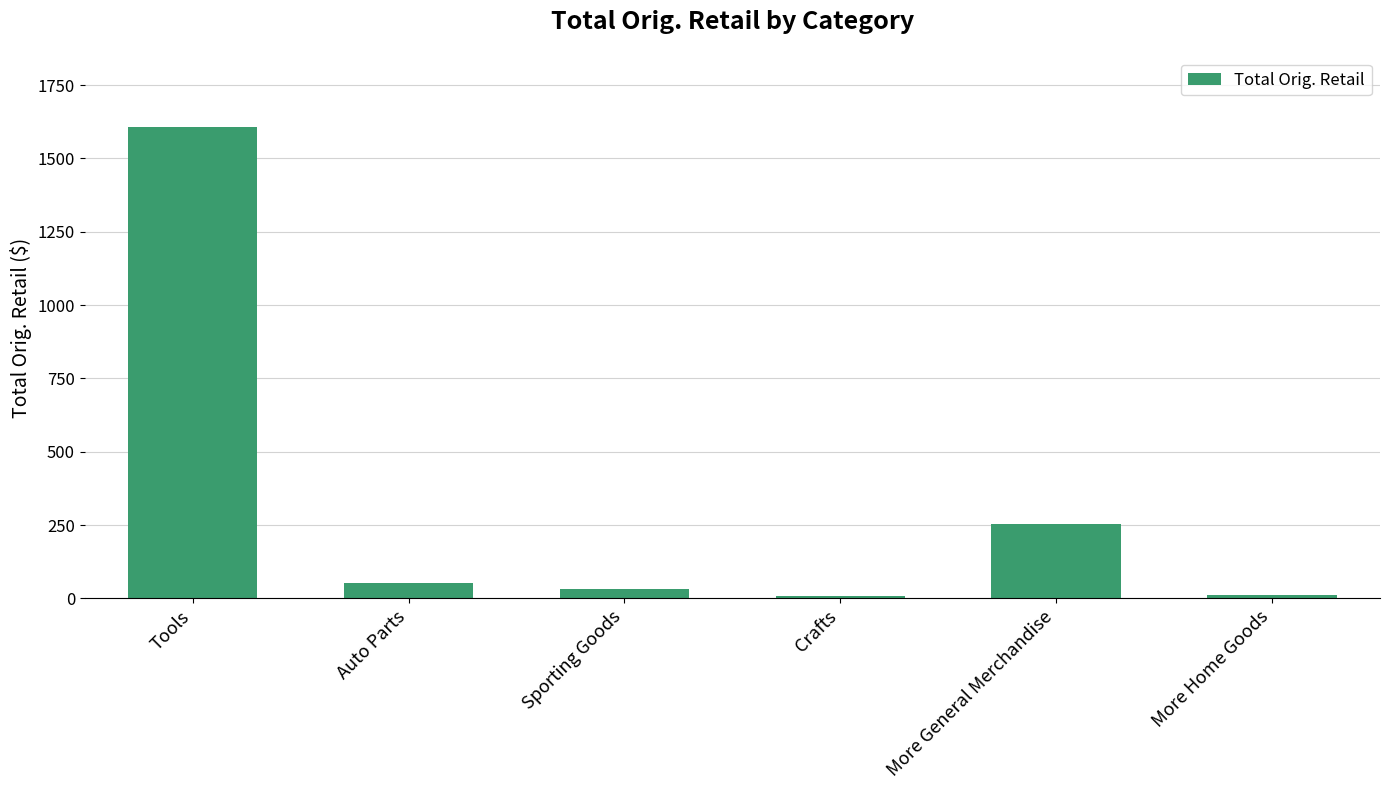

Is it true that the value at Tools is 945.8?

False